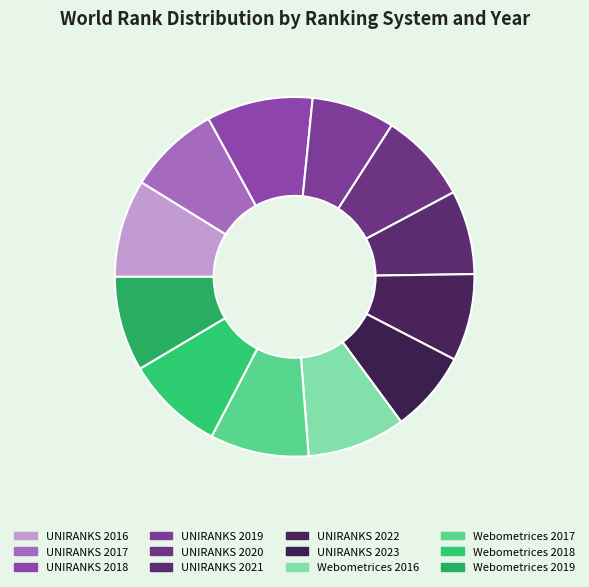

Count the number of slices in the pie.

12